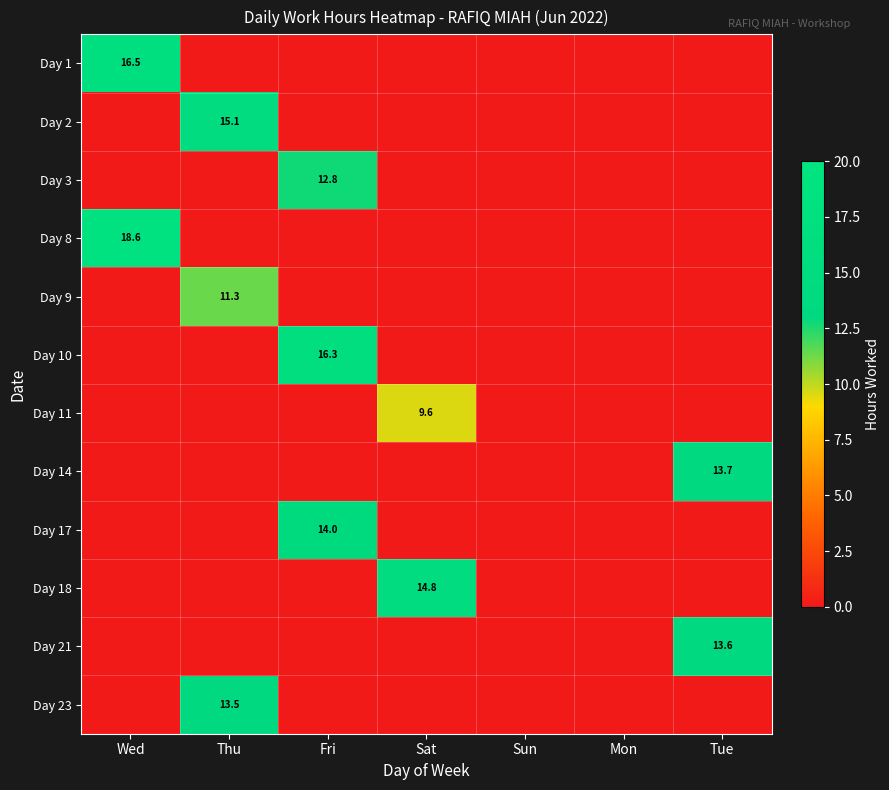

At which category is the sum across all series the highest?

Fri